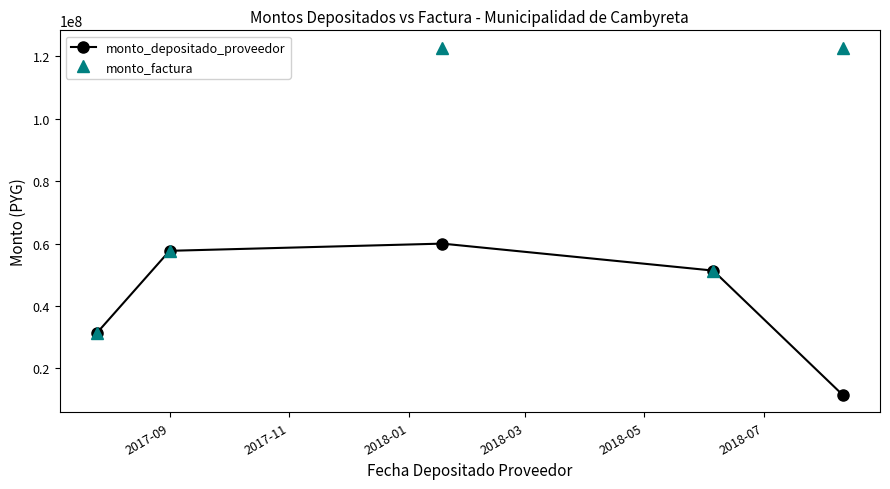

What is the difference between the maximum and second lowest values in the monto_factura series?

71449155